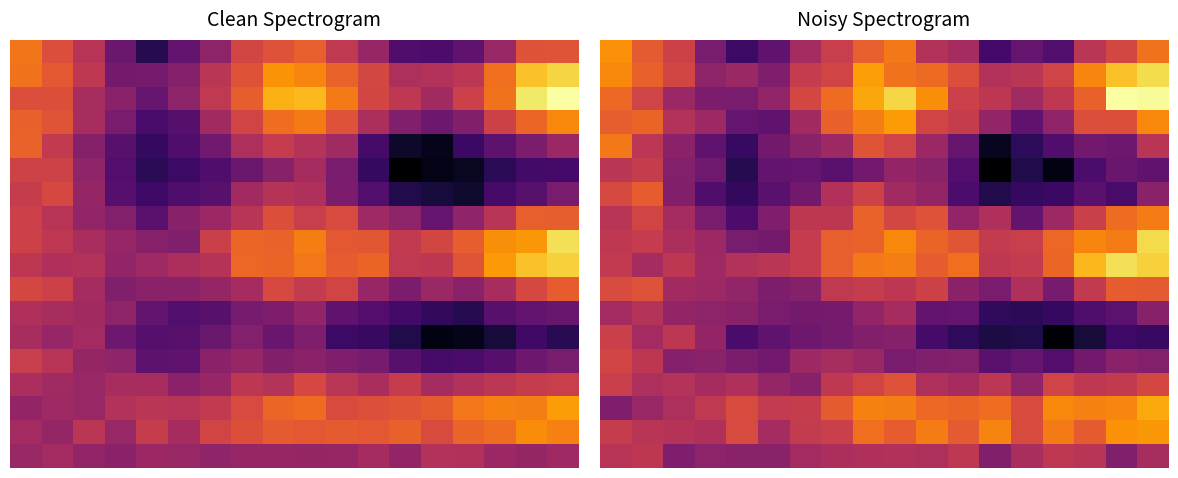

What is the spread (max minus min) of values at 8?

0.5